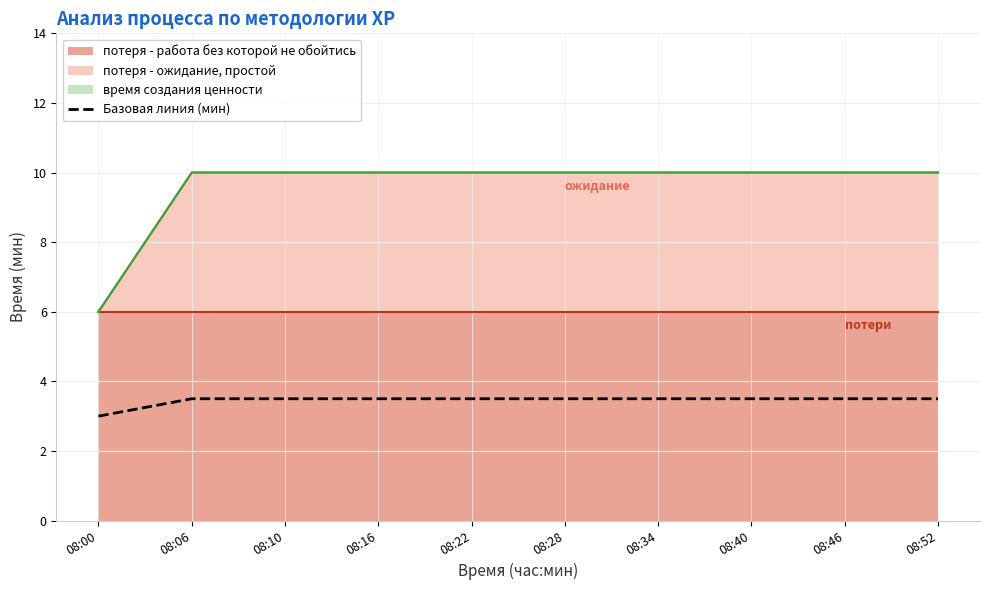

The value at 08:52 is 5.3. True or false?

False